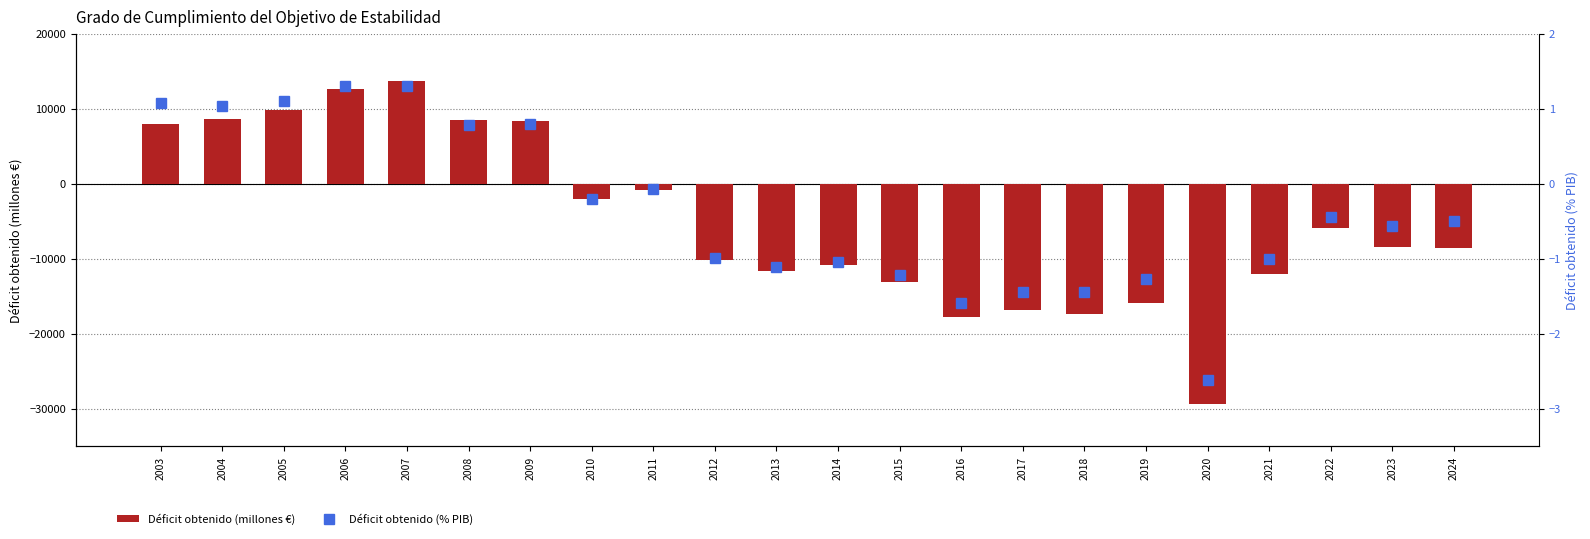

Reading left to right, transcribe all the data shown in this chart.

Déficit obtenido (millones €): 7992.0	8635.0	9837.0	12686.0	13717.0	8462.0	8329.0	-2069.0	-773.0	-10161.0	-11643.0	-10866.0	-13150.0	-17757.0	-16775.0	-17369.0	-15859.0	-29344.0	-12039.0	-5896.0	-8373.0	-8552.0
Déficit obtenido (% PIB): 1.1	1.0	1.1	1.3	1.3	0.8	0.8	-0.2	-0.1	-1.0	-1.1	-1.0	-1.2	-1.6	-1.4	-1.4	-1.3	-2.6	-1.0	-0.4	-0.6	-0.5